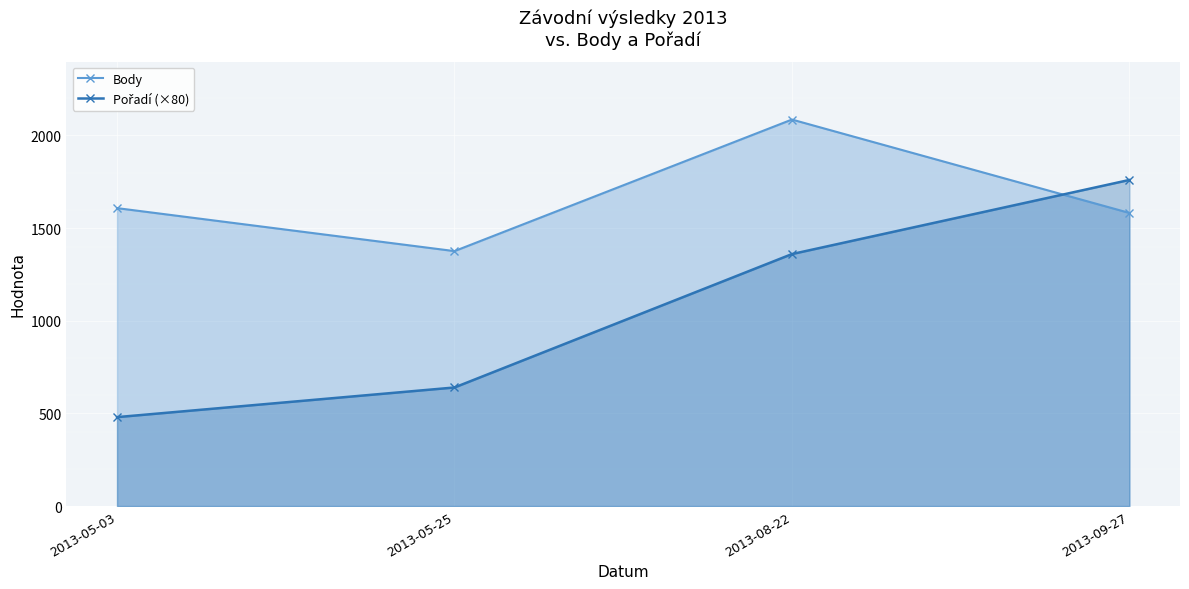

Rank the series by their maximum value, from lowest to highest.

Pořadí (×80), Body